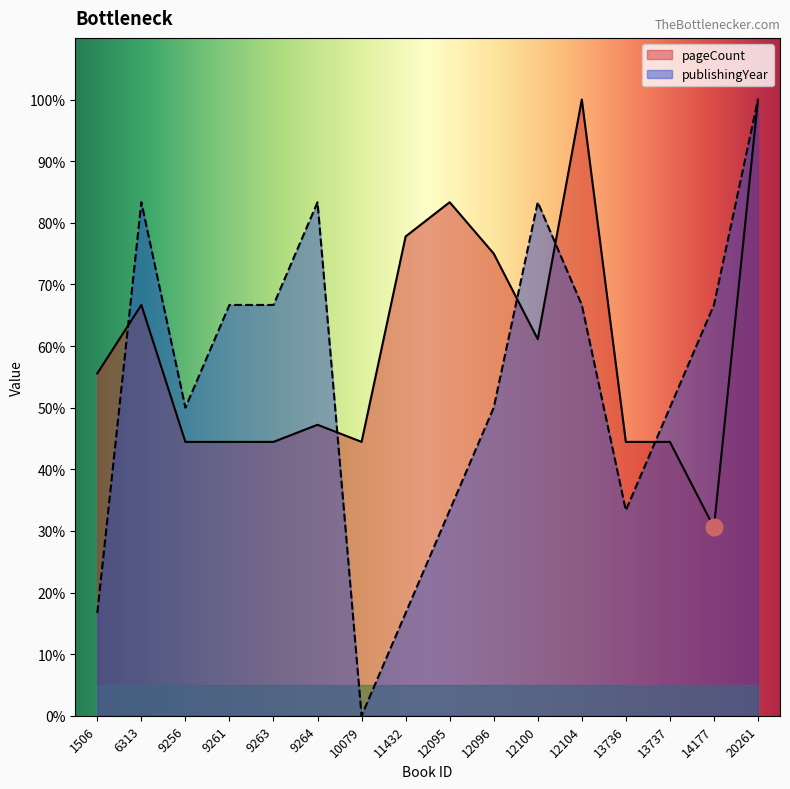

Reading left to right, transcribe all the data shown in this chart.

pageCount: 1506=55.6	6313=66.7	9256=44.4	9261=44.4	9263=44.4	9264=47.2	10079=44.4	11432=77.8	12095=83.3	12096=75.0	12100=61.1	12104=100.0	13736=44.4	13737=44.4	14177=30.6	20261=100.0
publishingYear: 1506=16.7	6313=83.3	9256=50.0	9261=66.7	9263=66.7	9264=83.3	10079=0.0	11432=16.7	12095=33.3	12096=50.0	12100=83.3	12104=66.7	13736=33.3	13737=50.0	14177=66.7	20261=100.0